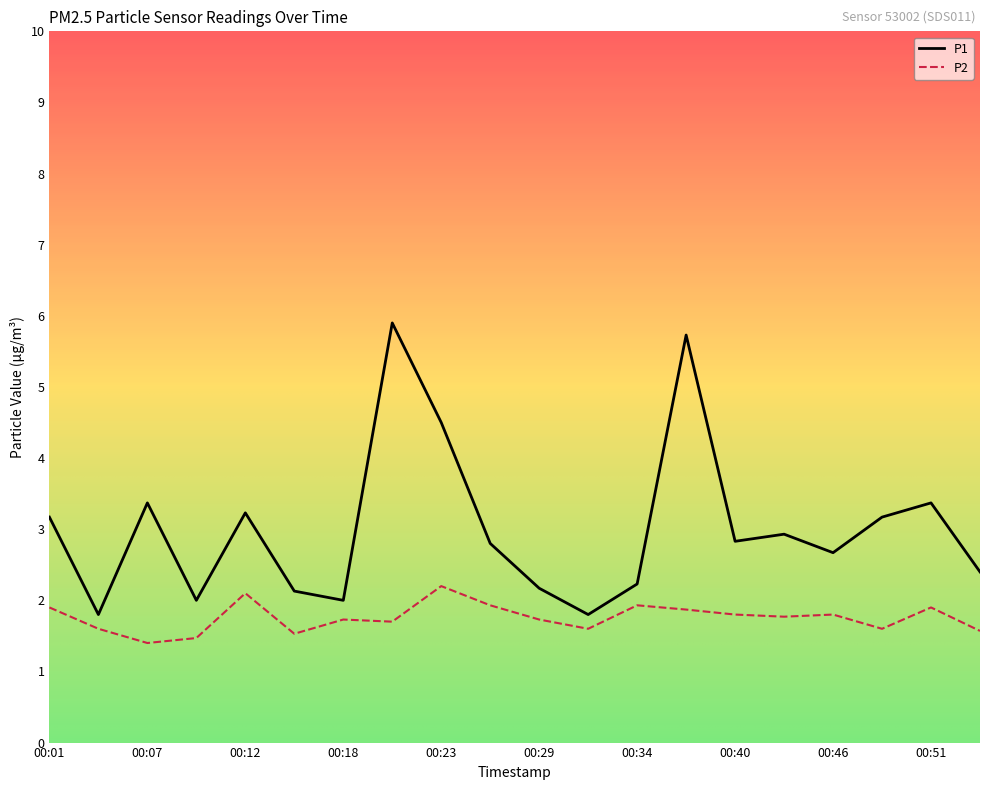

How many lines are shown in the chart?

2